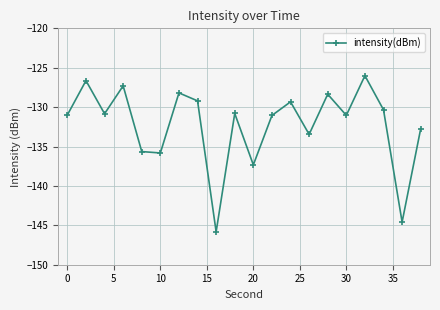

How many lines are shown in the chart?

1